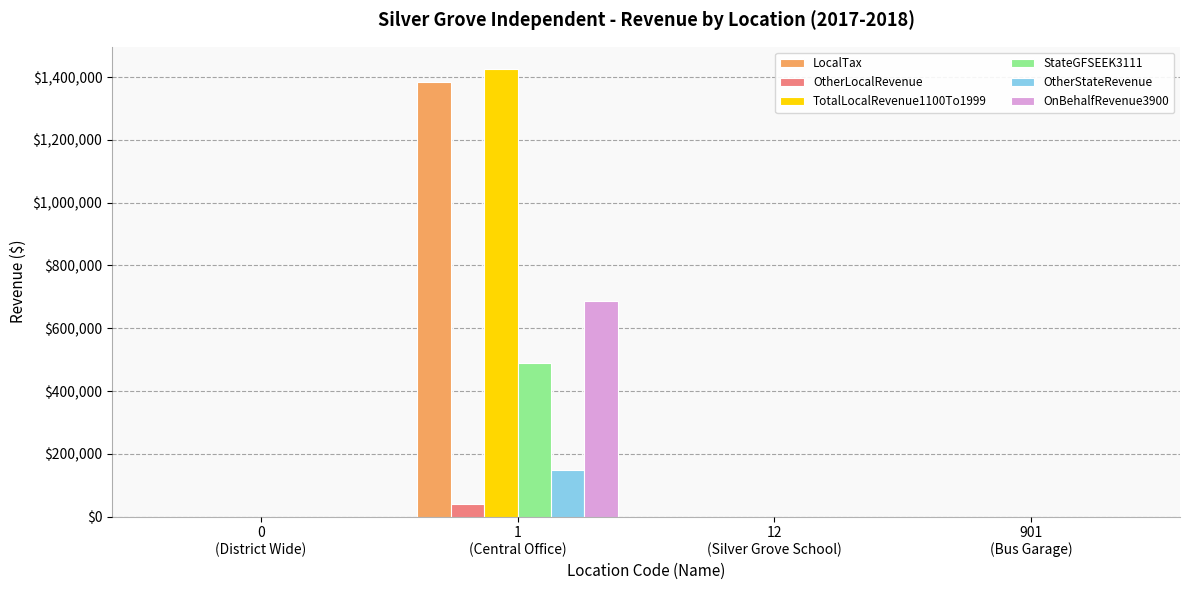

What is the maximum value for OtherStateRevenue?

147273.8